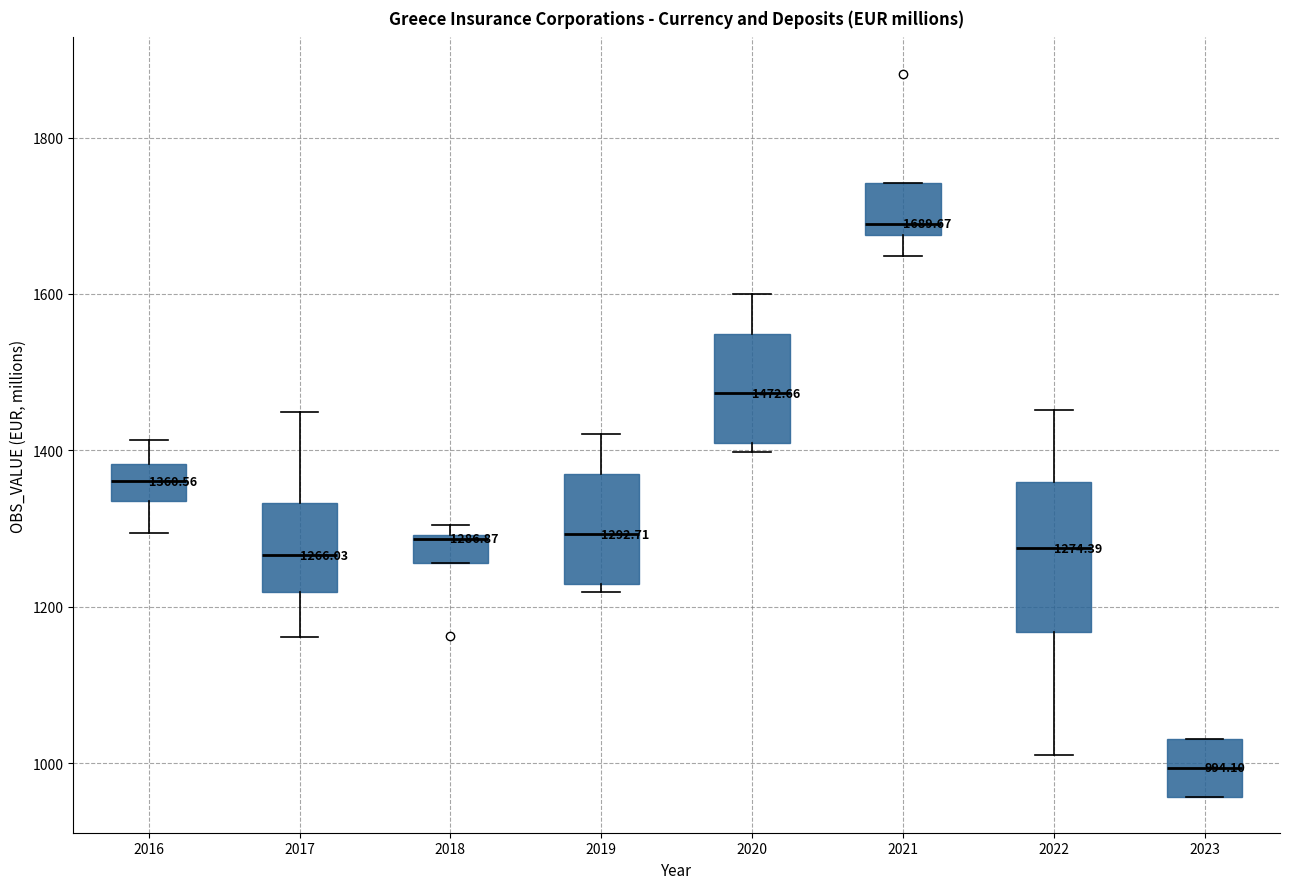

Which box has the lowest median line?

2023